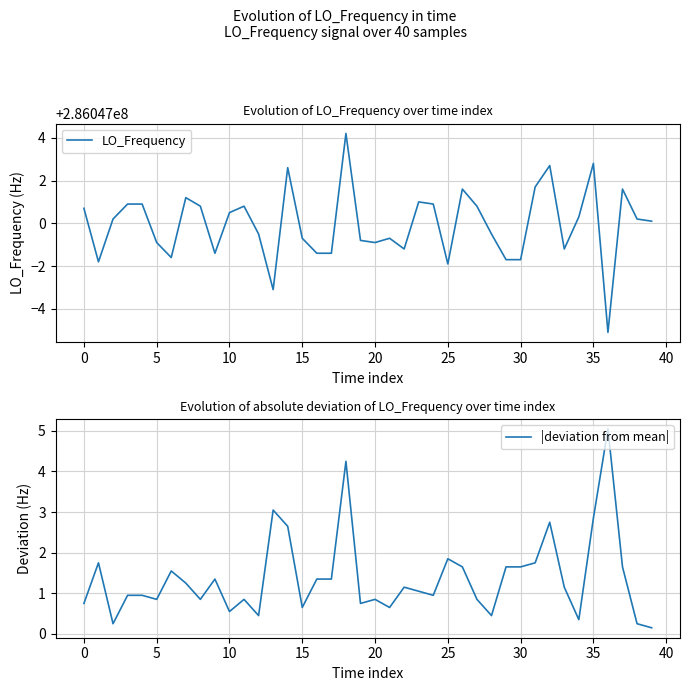

Which label corresponds to the smallest value in the chart?

39